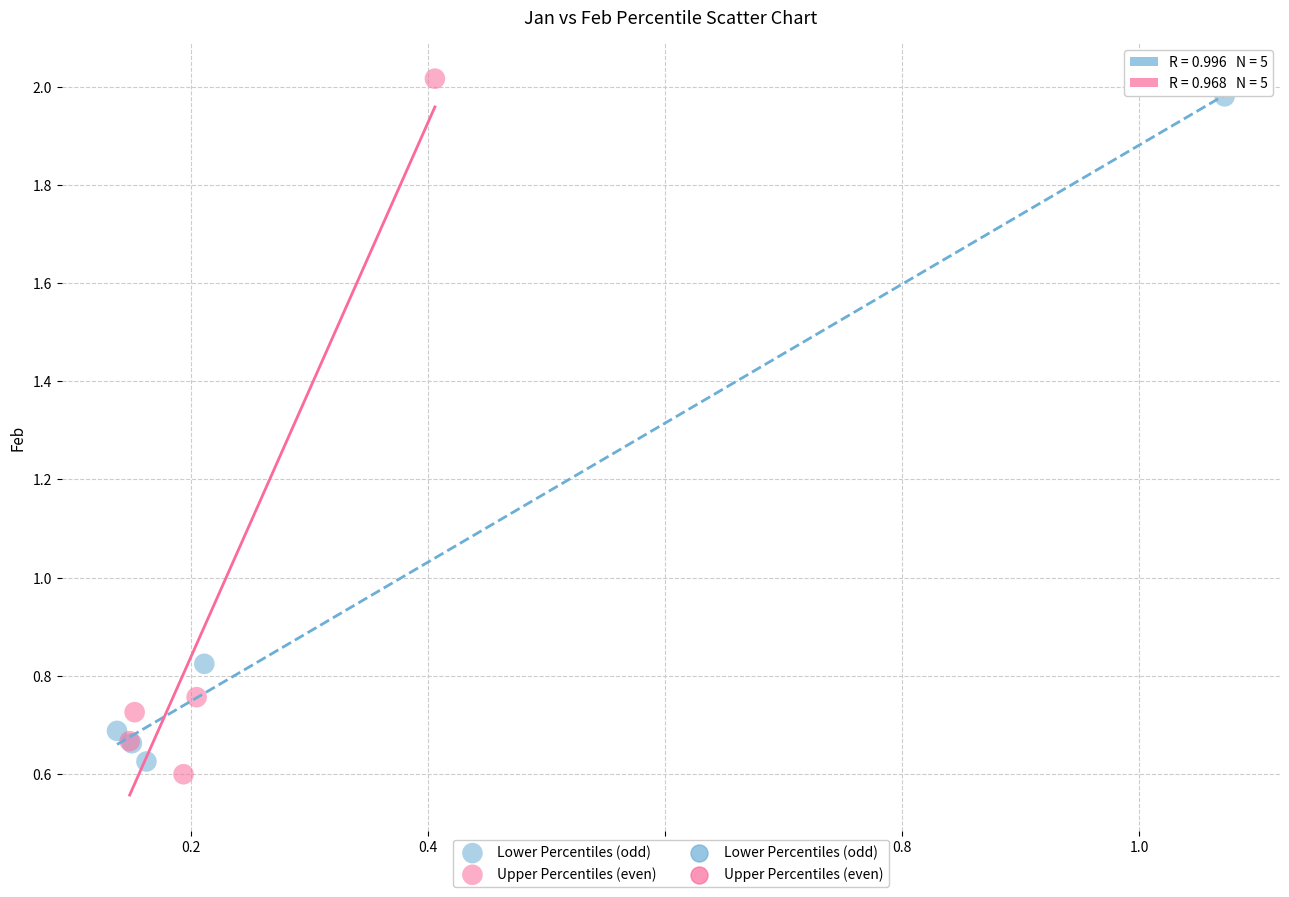

Which series has the largest Y range (max minus min)?

Upper Percentiles (even)